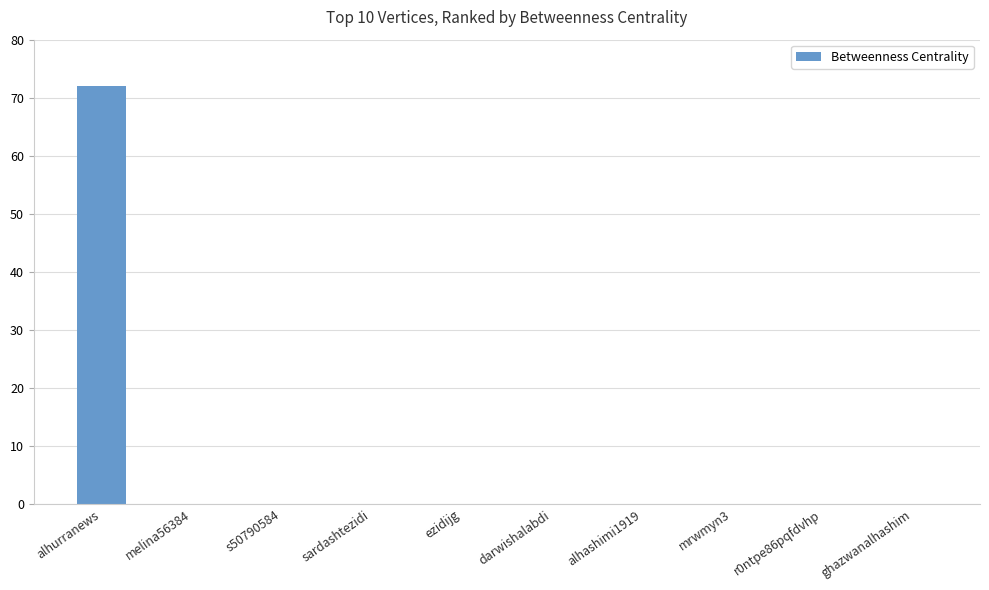

The chart shows a value of 0 at mrwmyn3. True or false?

True